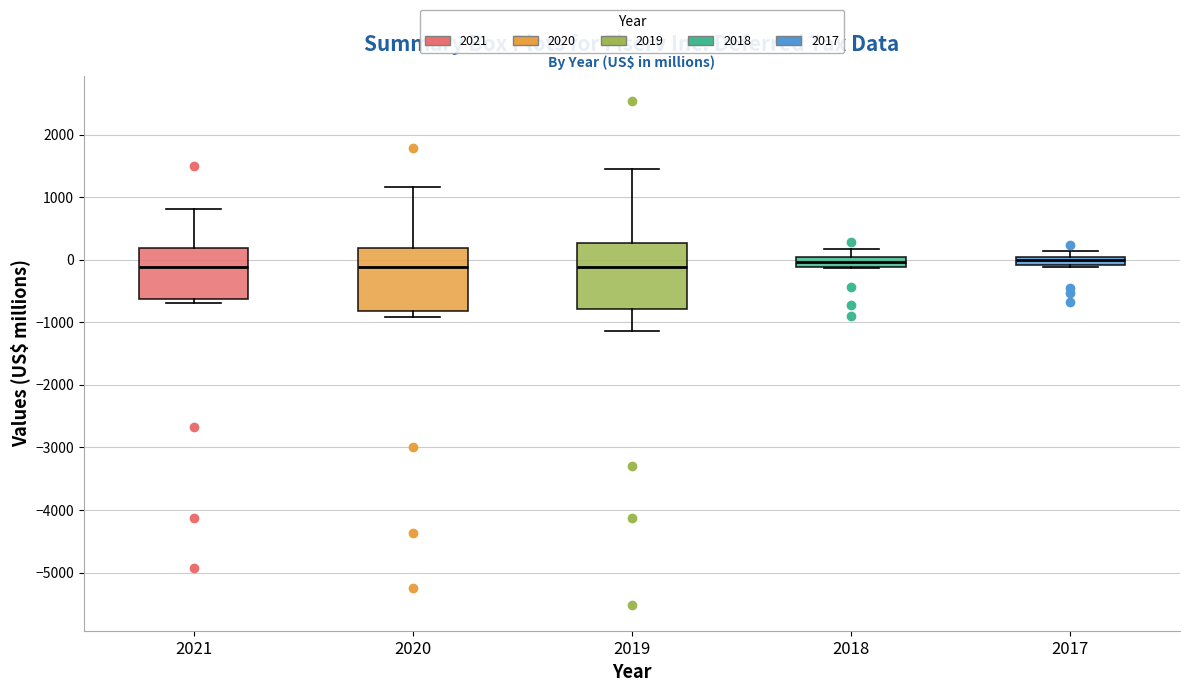

Where is the lower edge of the box at x = 2018 on the y-axis? The values are not printed on the chart, so give them approximately, as read against the axis.

-100